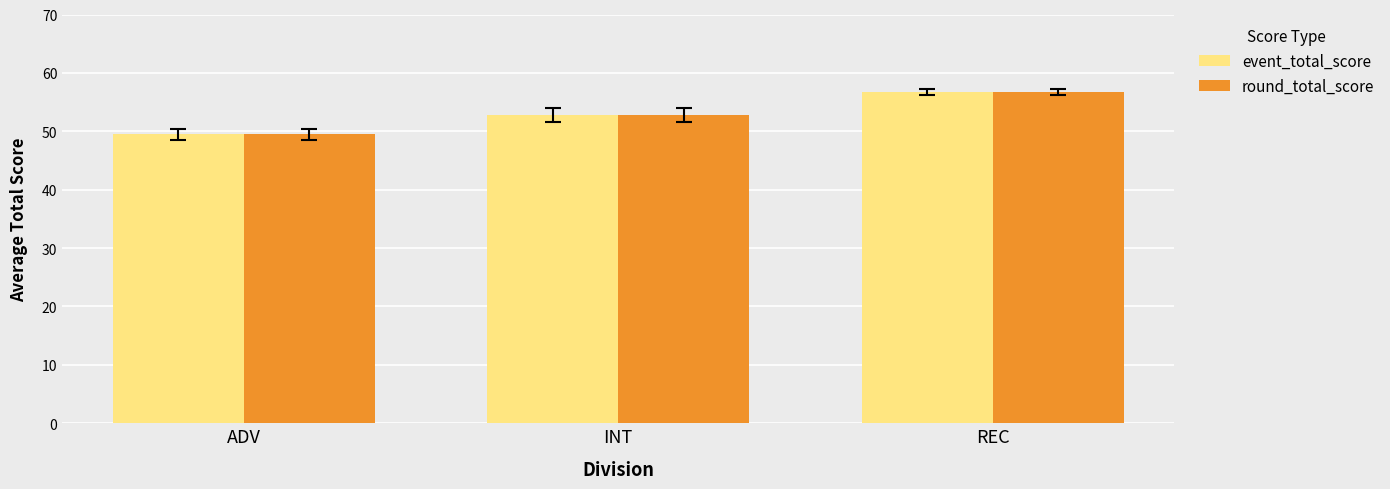

How many bars are there in total?

6